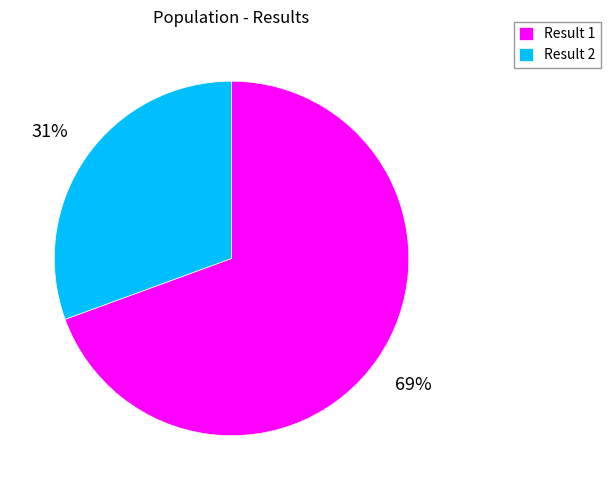

How many slices are in this pie chart?

2